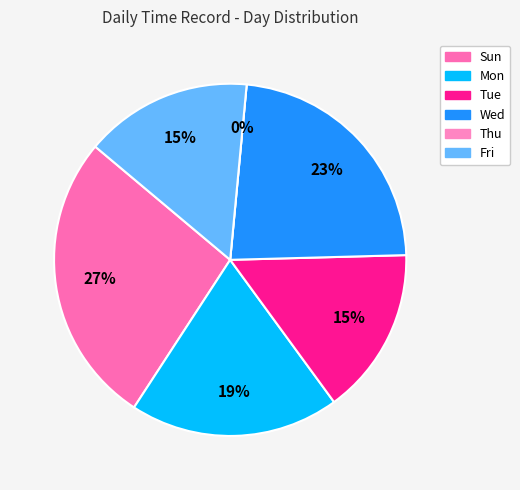

To the nearest percent, what percentage of the pie is Mon?

19%